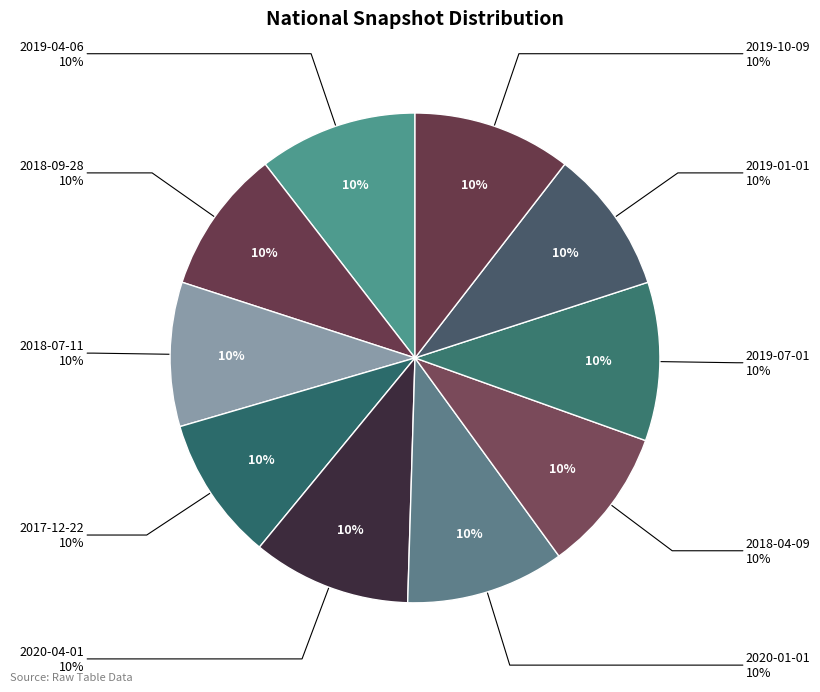

What is the largest slice in the pie chart?

2019-04-06